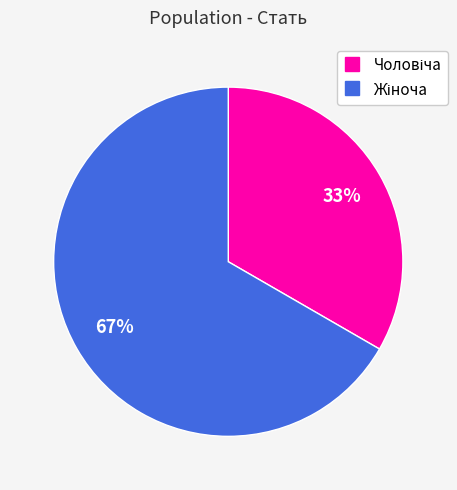

Does any single category account for the majority?

Yes